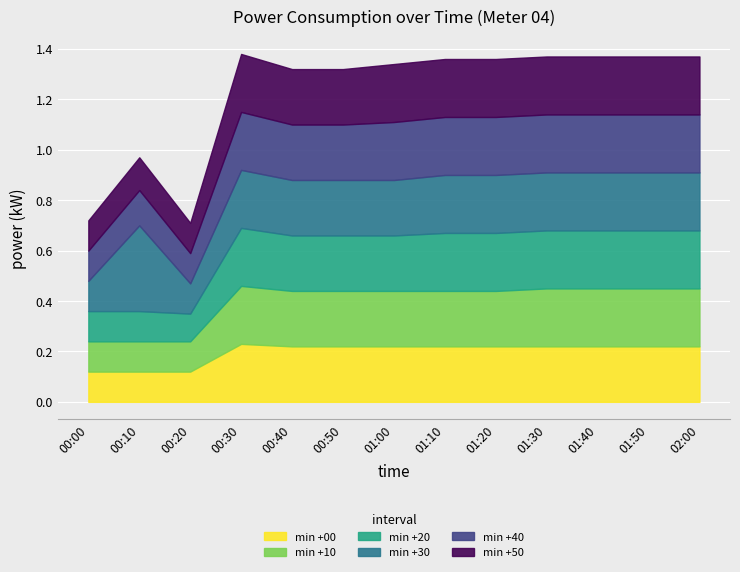

What is the greatest value displayed?

0.3